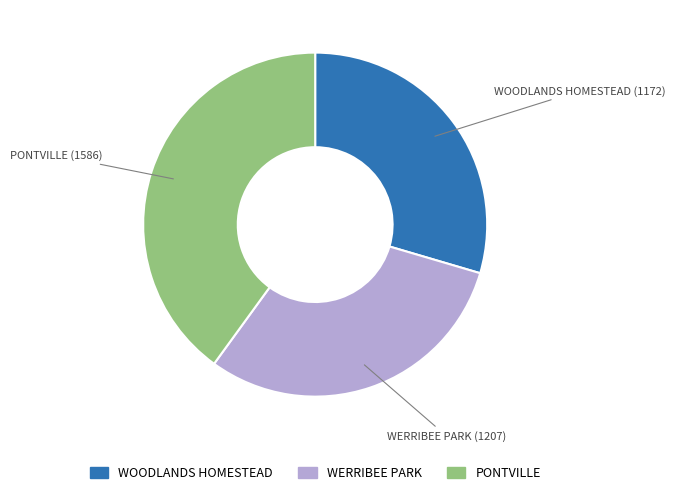

How many slices are in this pie chart?

3